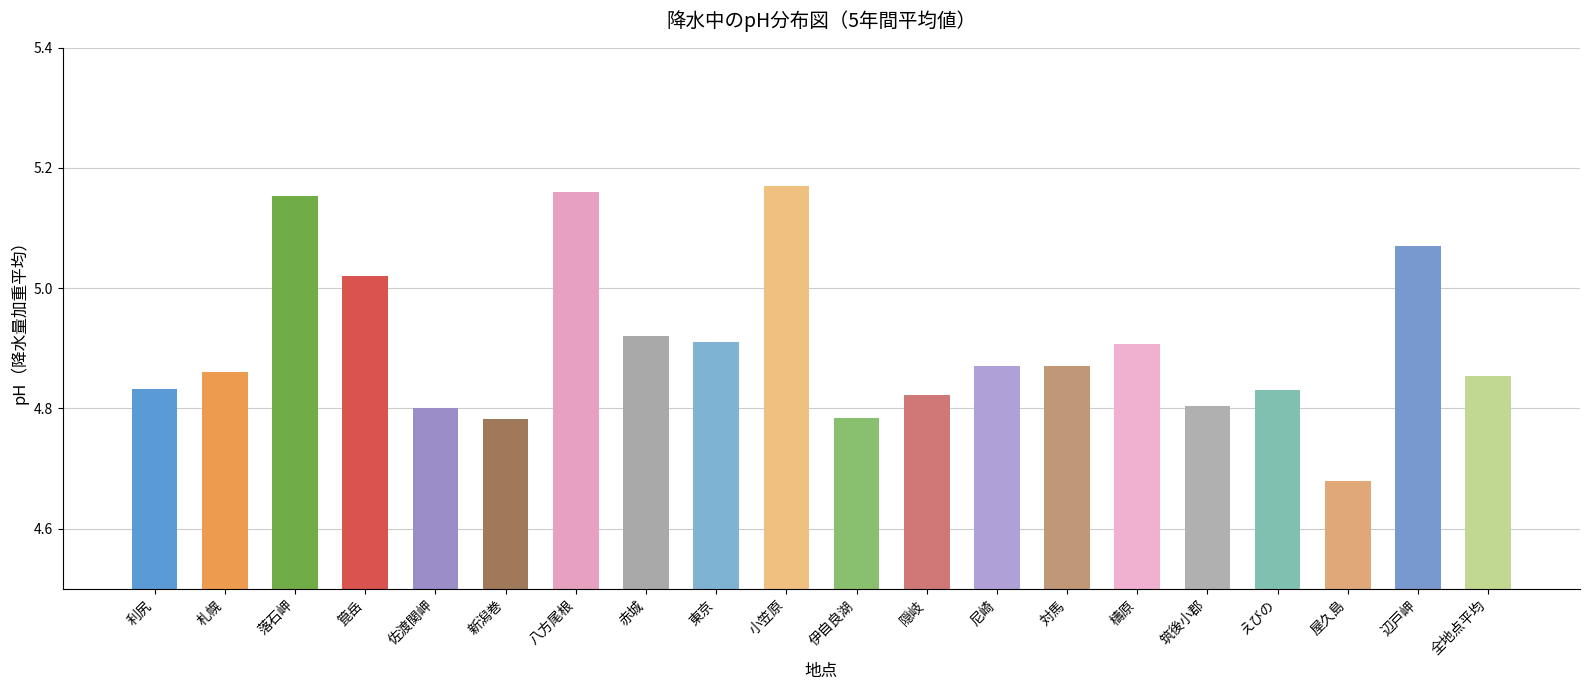

What is the sum of the values at 小笠原 and 新潟巻?

10.0